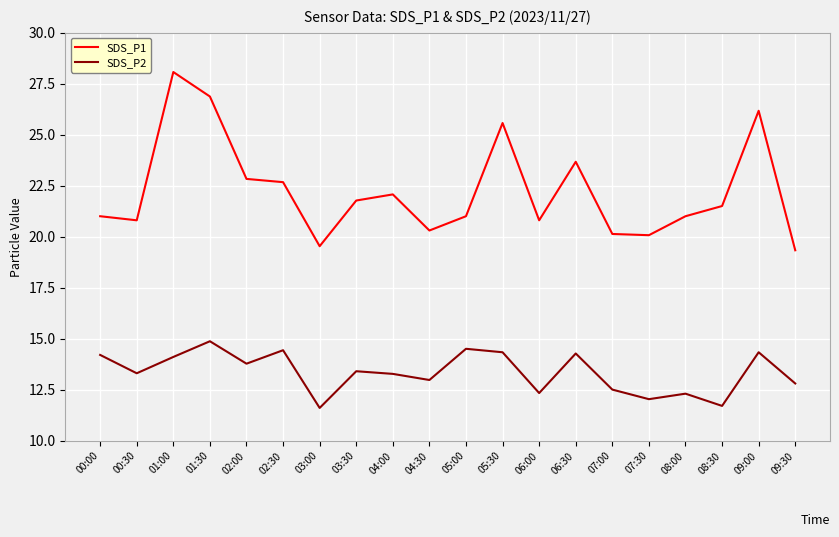

How many lines are shown in the chart?

2